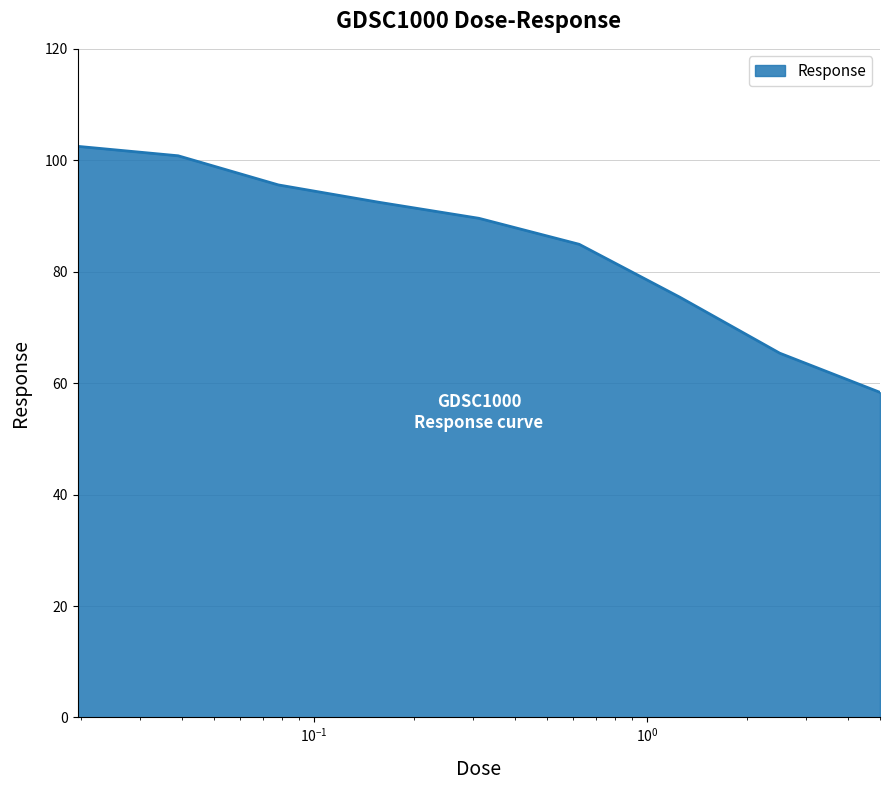

What is the maximum value shown in the chart?

102.5